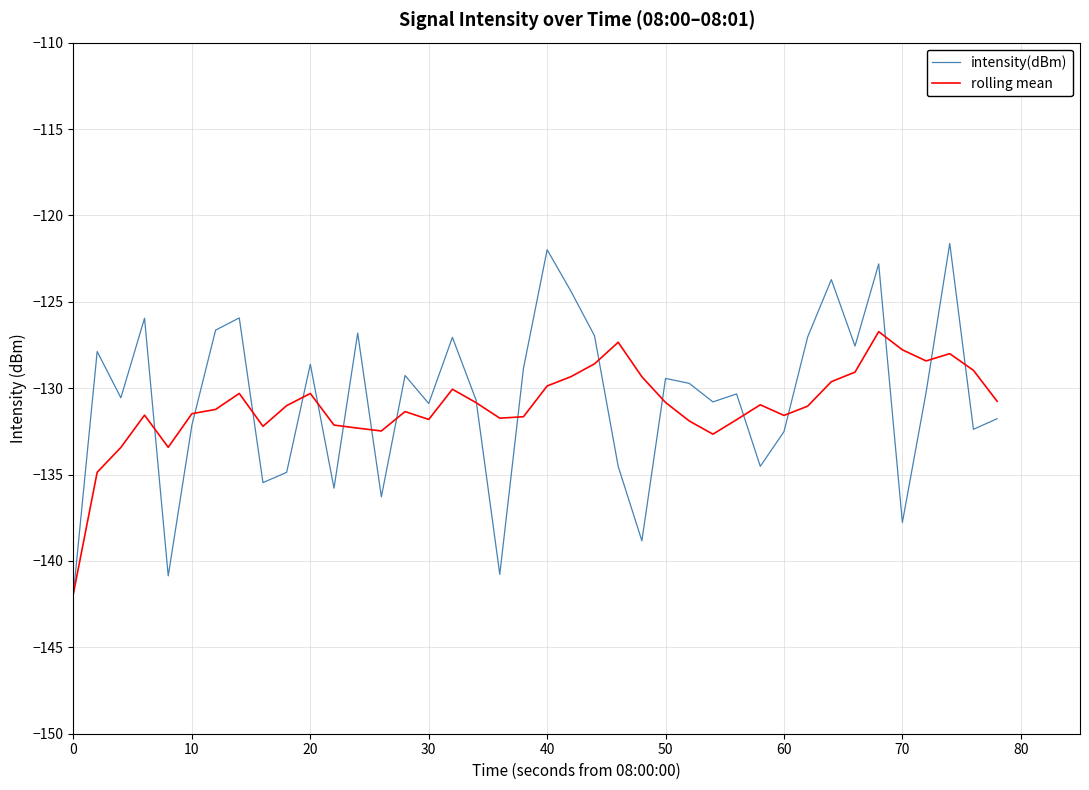

Rank the series by their maximum value, from lowest to highest.

rolling mean, intensity(dBm)